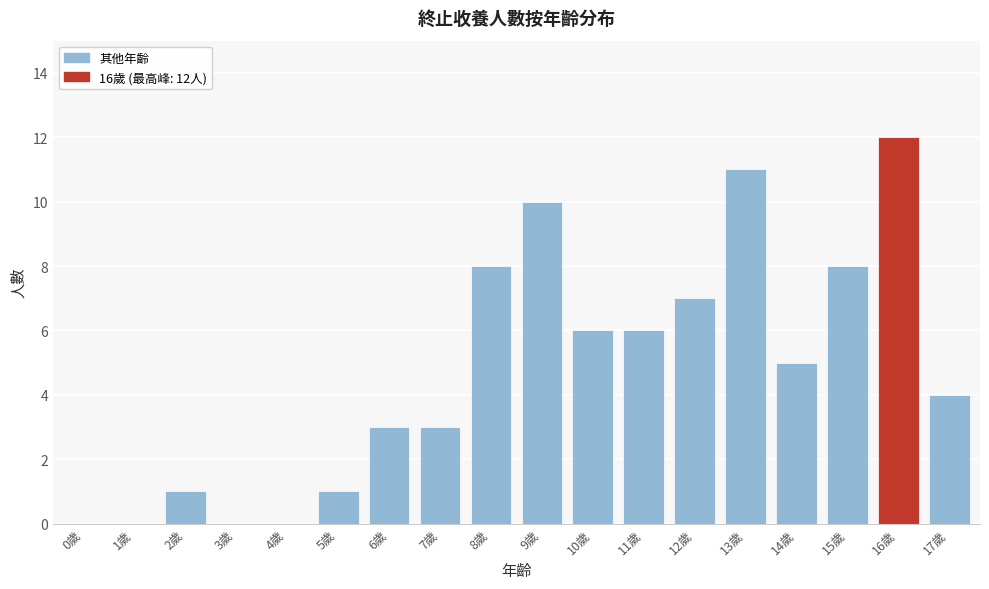

Reading left to right, list all the values displayed in this chart.

0歲=0	1歲=0	2歲=1	3歲=0	4歲=0	5歲=1	6歲=3	7歲=3	8歲=8	9歲=10	10歲=6	11歲=6	12歲=7	13歲=11	14歲=5	15歲=8	16歲=12	17歲=4